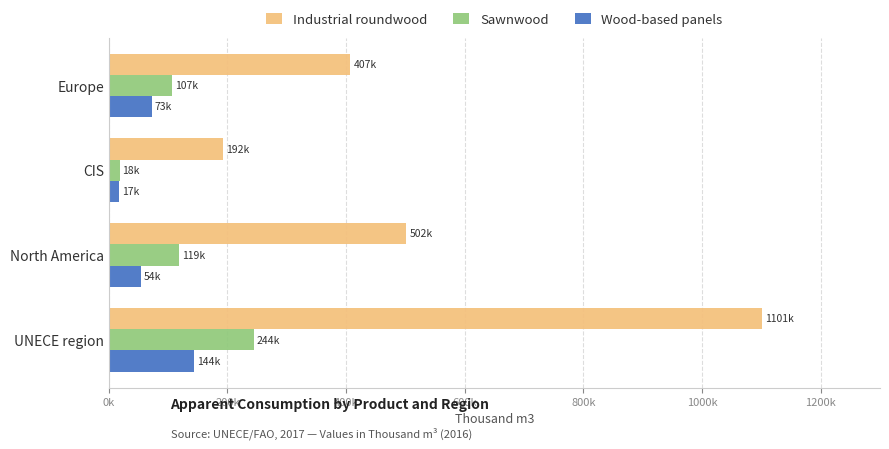

Which category has the highest value in the Sawnwood series?

UNECE region